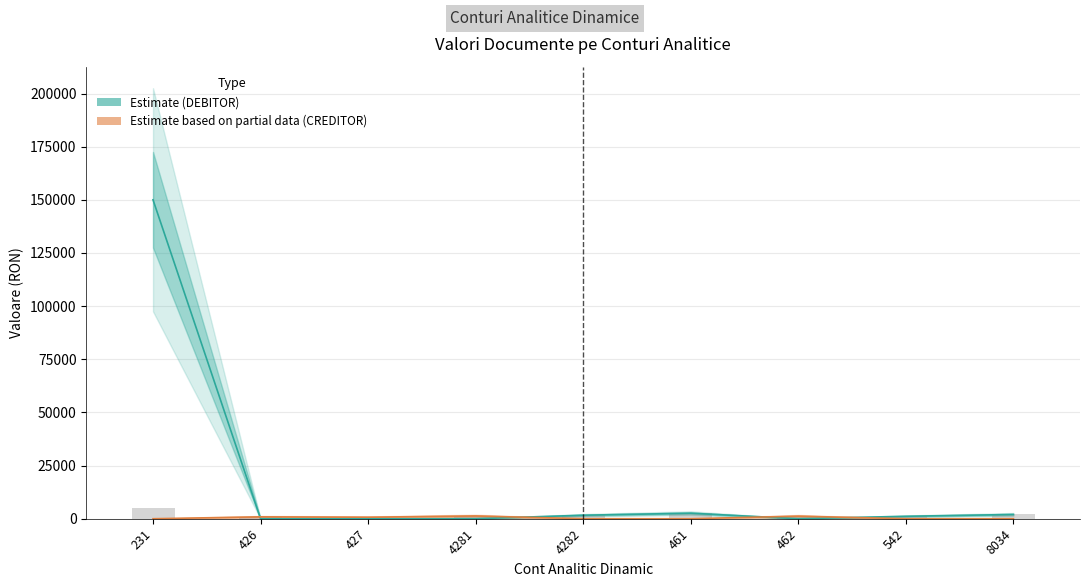

How many bars are there in total?

18